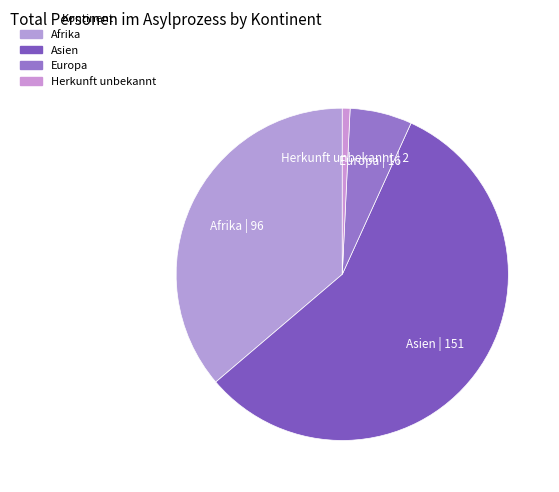

How many segments does this pie chart have?

4